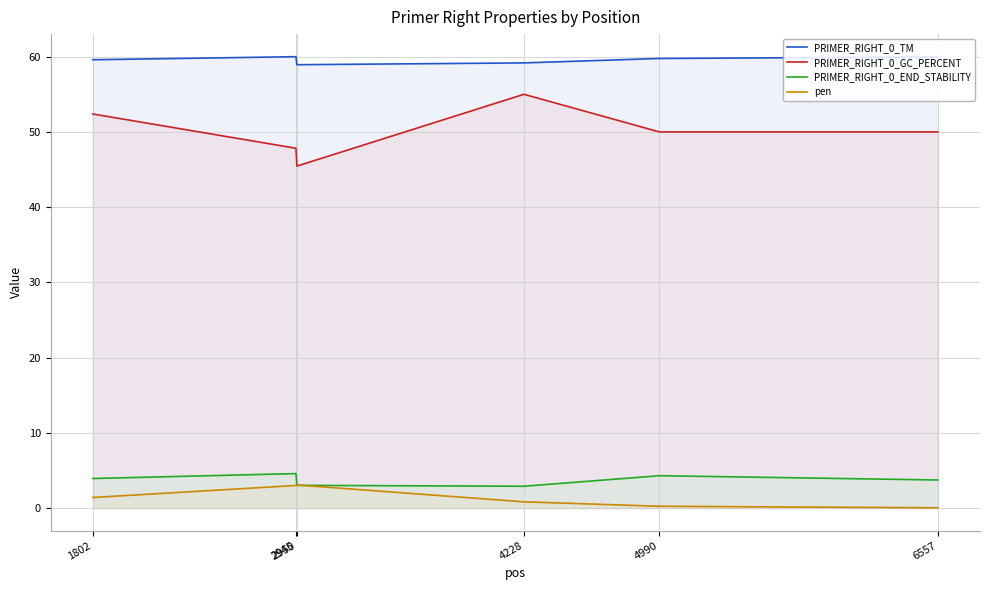

Which series has the largest range (max minus min)?

PRIMER_RIGHT_0_GC_PERCENT